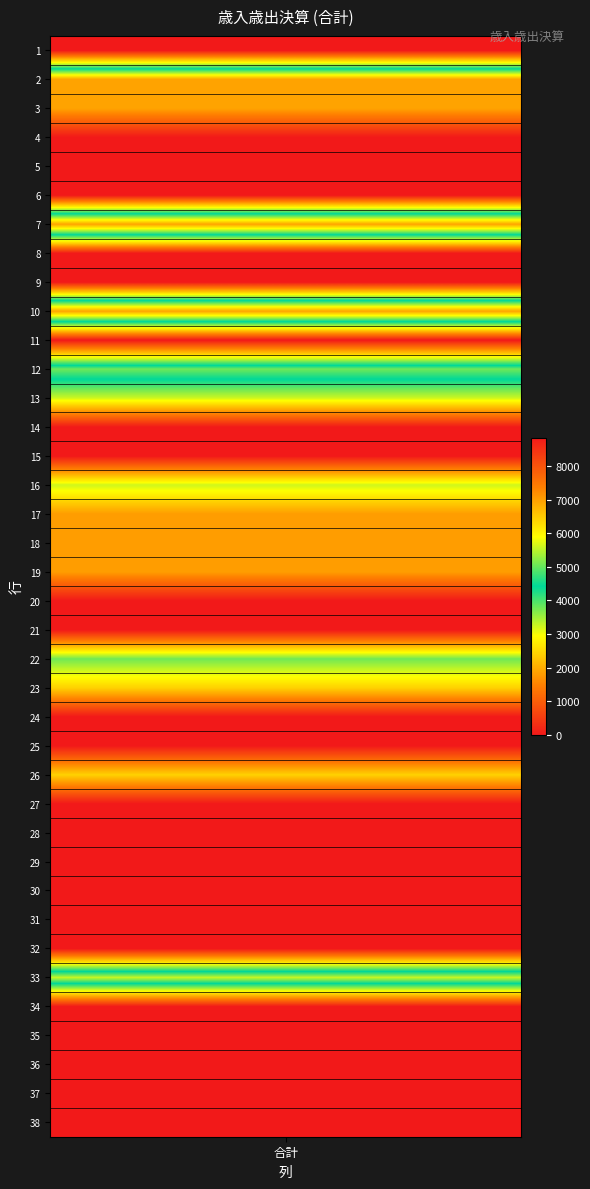

Reading right to left, transcribe all the data shown in this chart.

38=0	37=0	36=0	35=0	34=0	33=5569	32=0	31=0	30=0	29=0	28=0	27=0	26=2433	25=0	24=0	23=2433	22=3786	21=0	20=0	19=1823	18=1823	17=1823	16=3234	15=0	14=0	13=3234	12=5057	11=0	10=6948	9=0	8=0	7=6948	6=0	5=0	4=0	3=1895	2=1895	1=8843